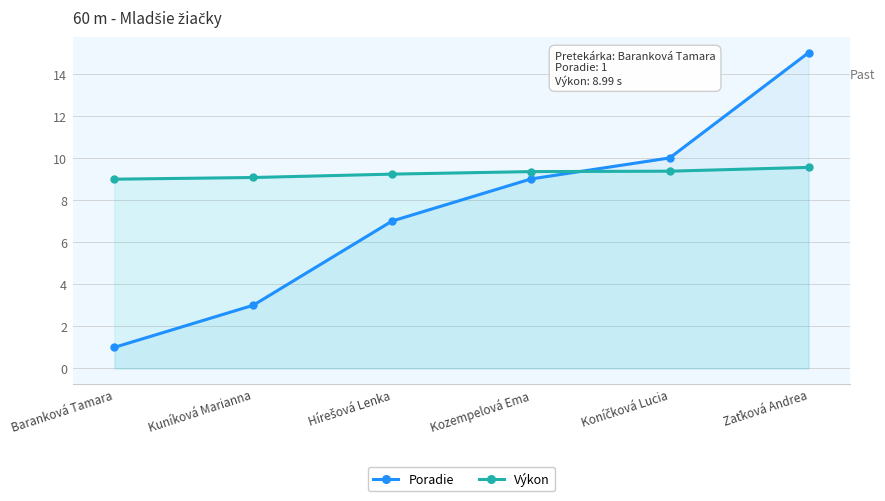

What is the highest value of the Výkon series?

9.6